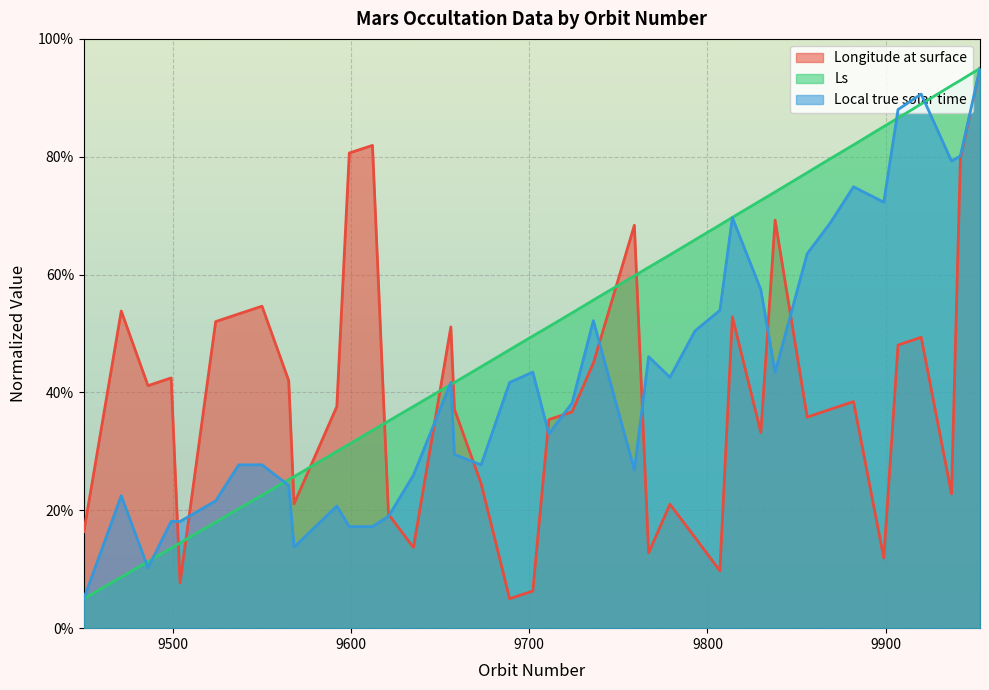

Which series has the largest total across all categories?

Ls